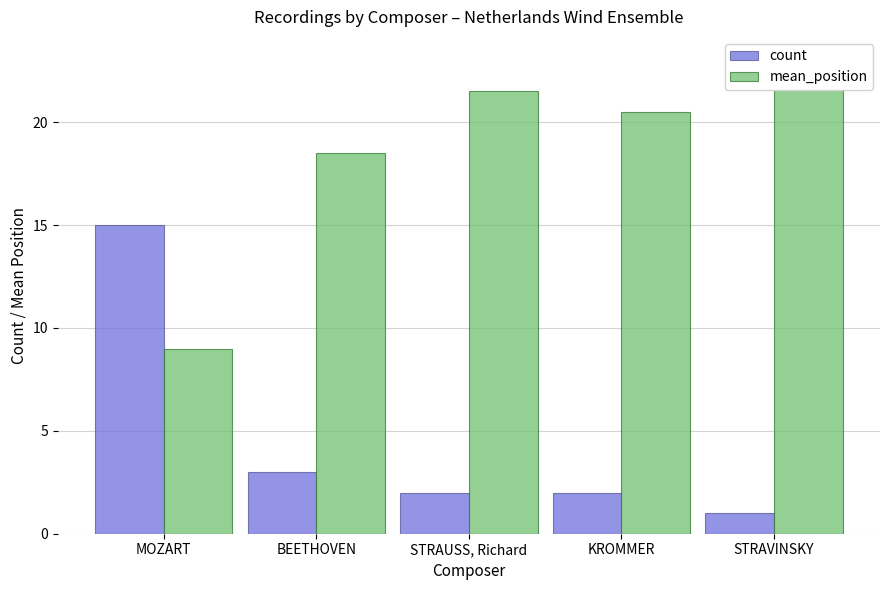

What is the greatest value displayed?

23.0